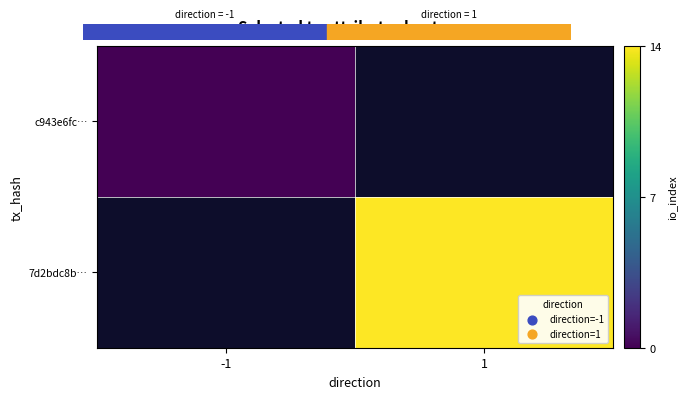

Is it true that 7d2bdc8b… equals 4.3 at 1?

False